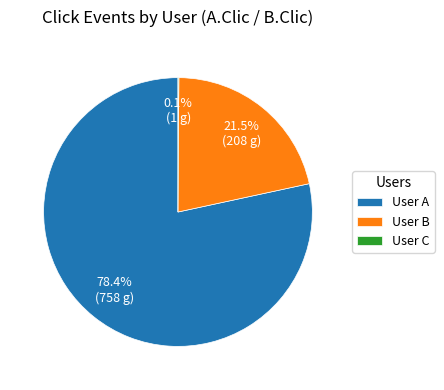

Is there any slice that represents more than half of the pie?

Yes